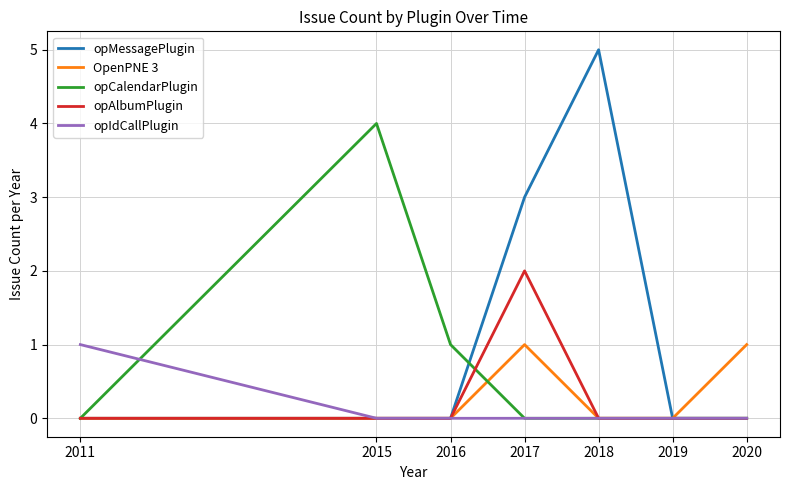

Reading left to right, extract all data points from this chart.

opMessagePlugin: 0	0	0	3	5	0	0
OpenPNE 3: 0	0	0	1	0	0	1
opCalendarPlugin: 0	4	1	0	0	0	0
opAlbumPlugin: 0	0	0	2	0	0	0
opIdCallPlugin: 1	0	0	0	0	0	0